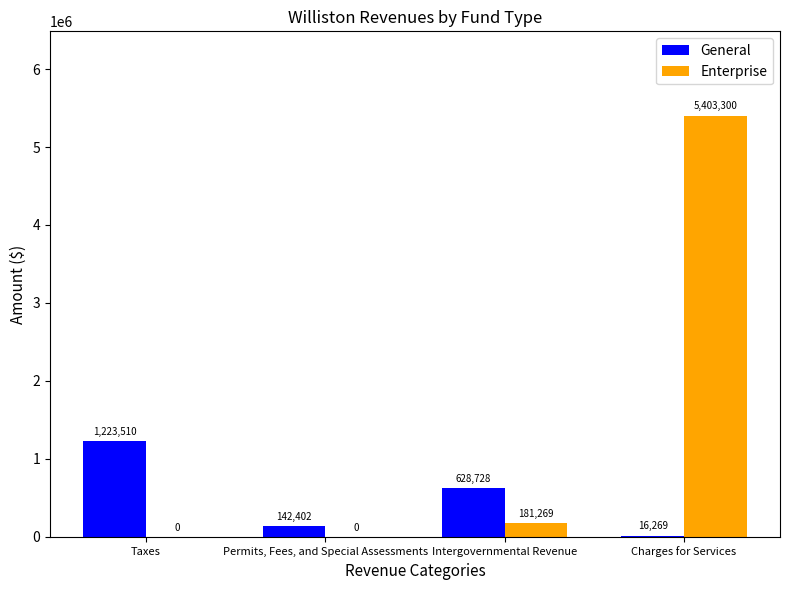

At which category is the sum across all series the highest?

Charges for Services